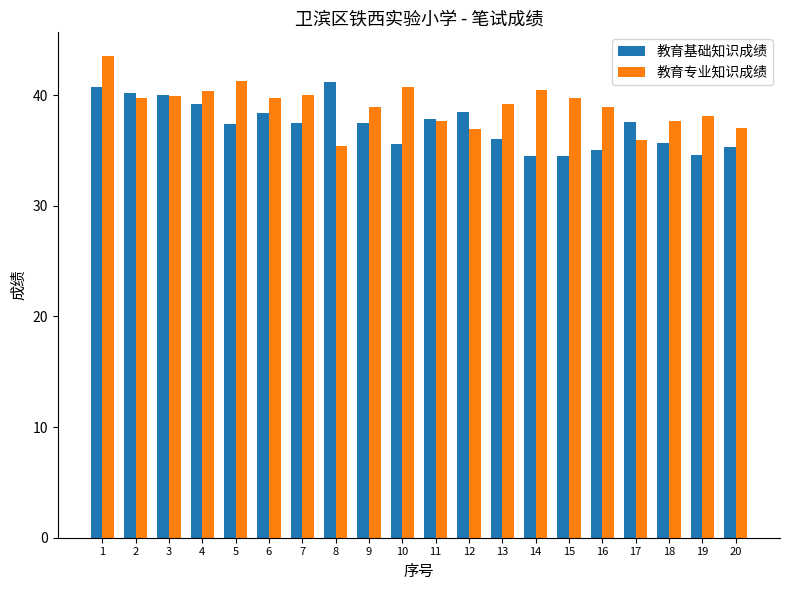

True or false: 教育基础知识成绩 has a value of 37.4 at 5.

True